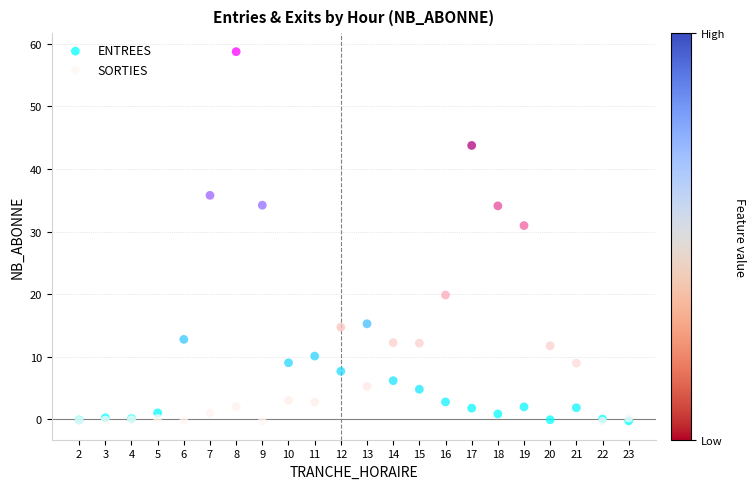

In the SORTIES series, what Y value is closest to 21?

19.9